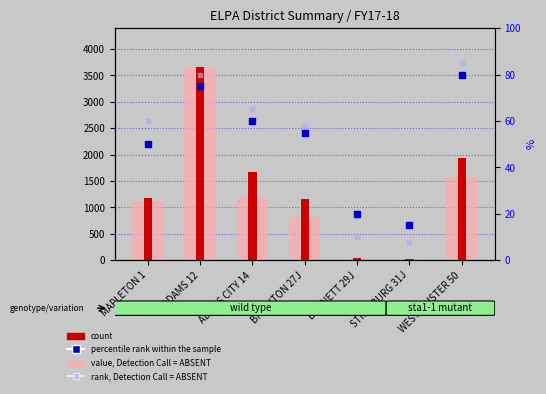

At how many categories does at least one series exceed 3060?

1